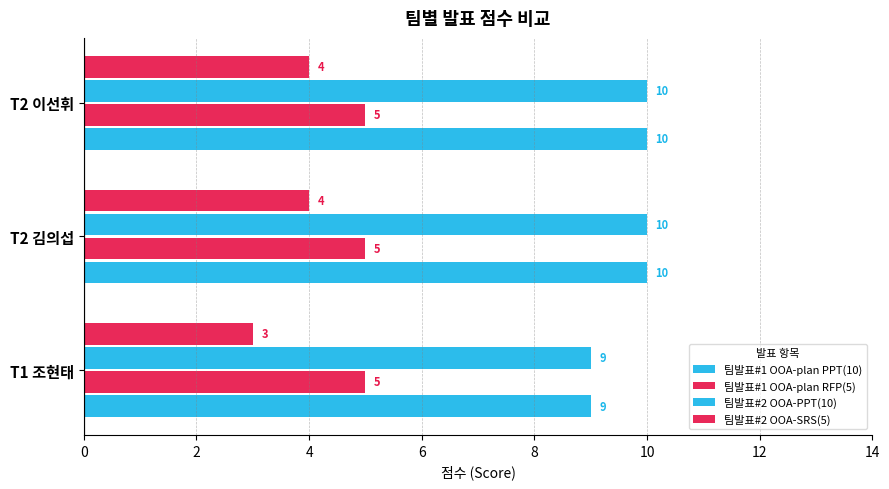

At how many categories does at least one series exceed 9?

2